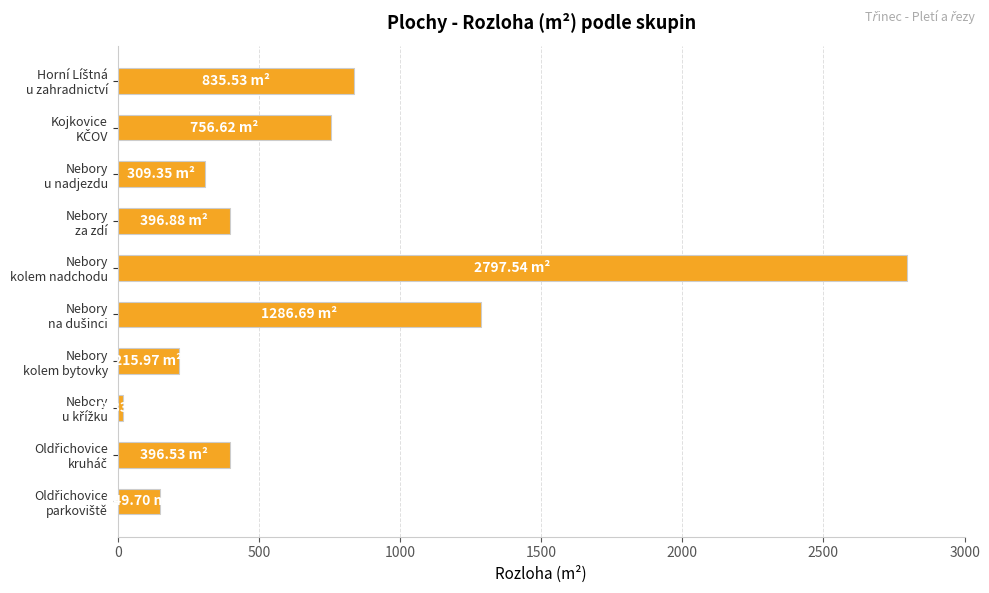

What is the average value?

716.3